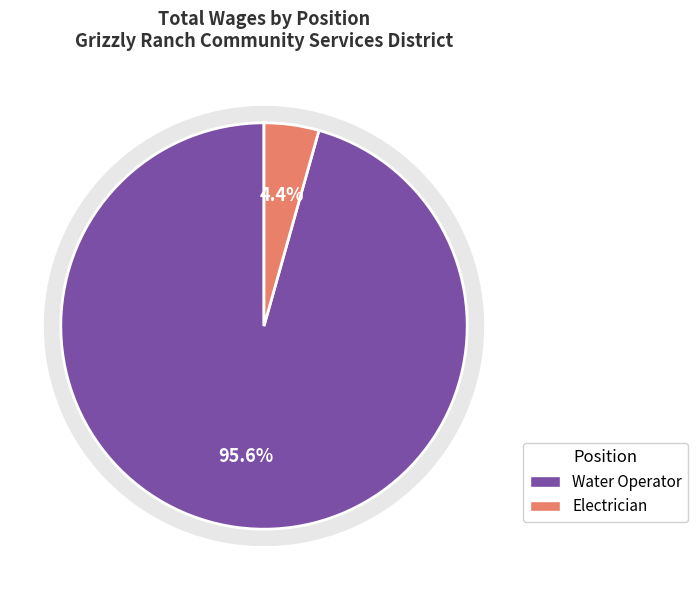

Which category has the biggest portion of the pie?

Water Operator